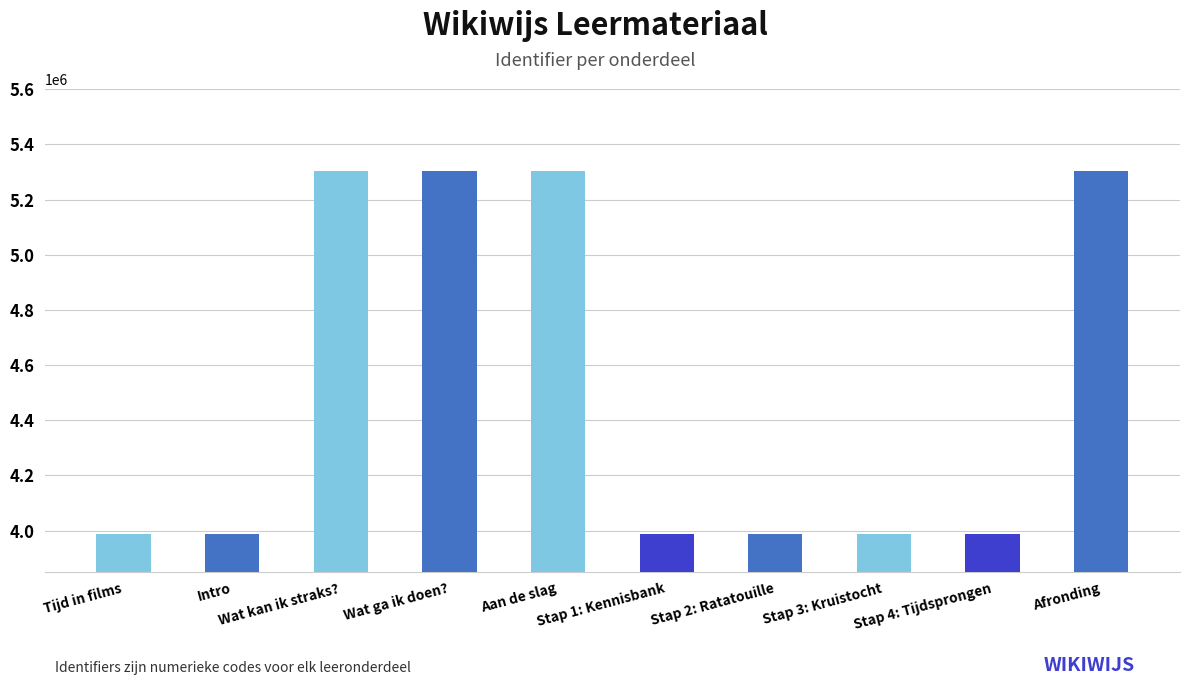

What is the difference between the maximum and minimum values?

1314909